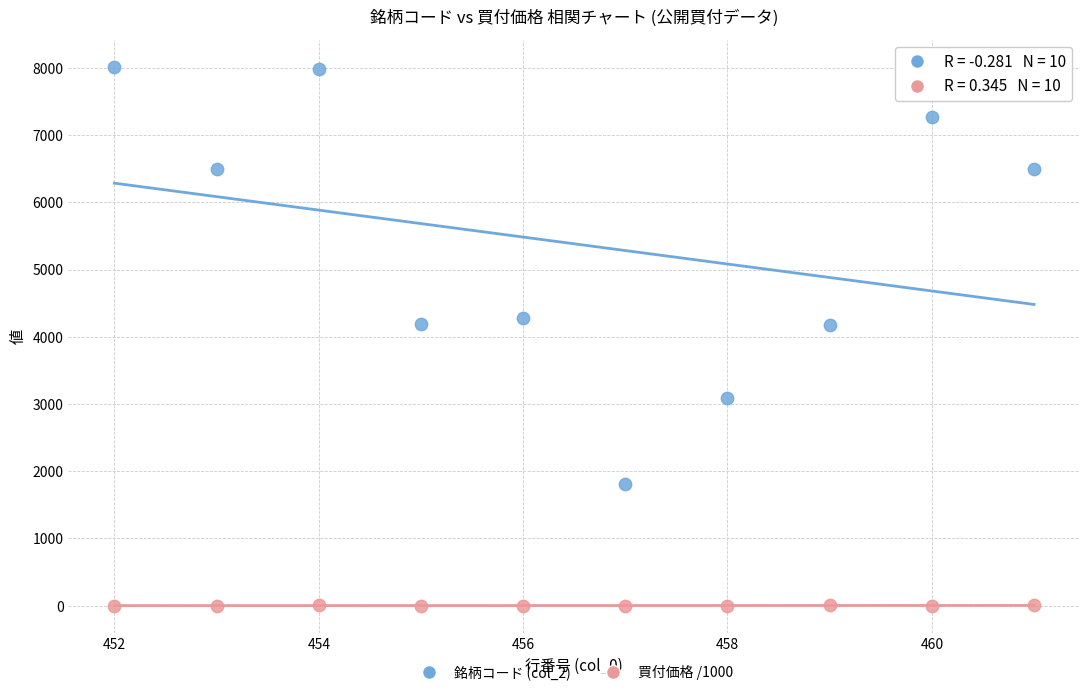

Across all data points, what is the range of X values (max minus min)?

9.0